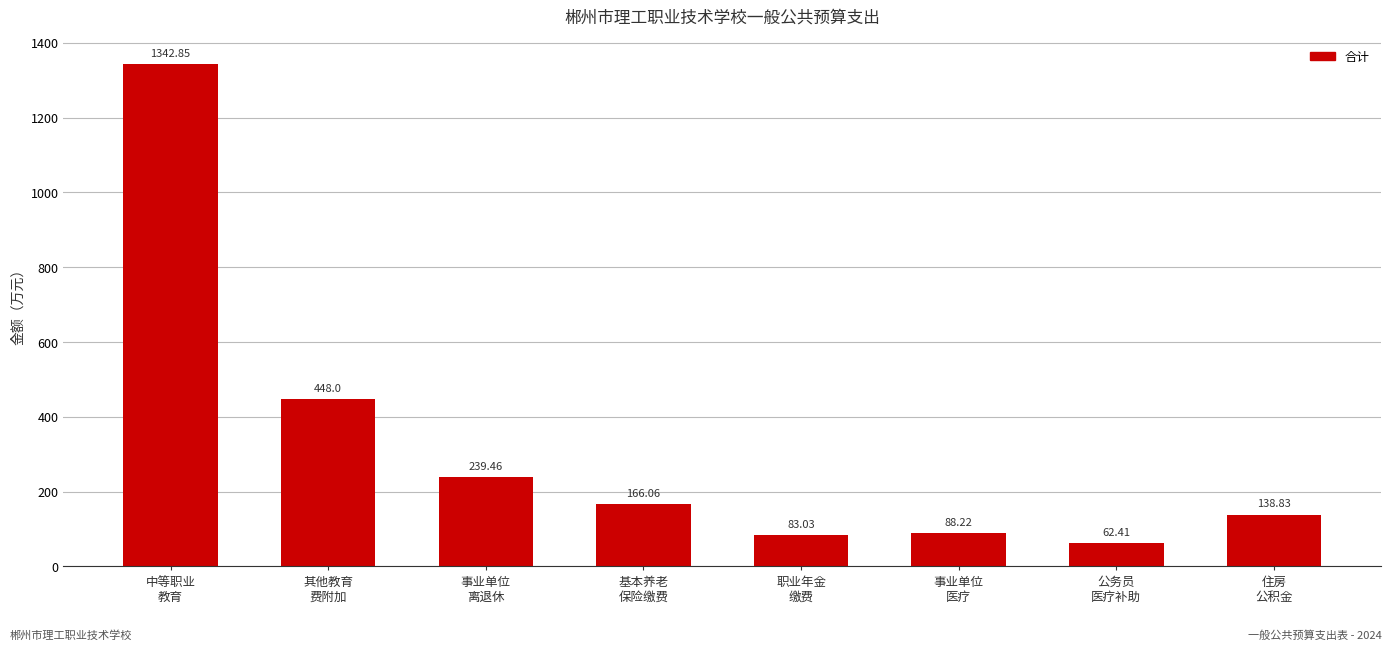

At which category does the chart reach its minimum across all series?

公务员
医疗补助